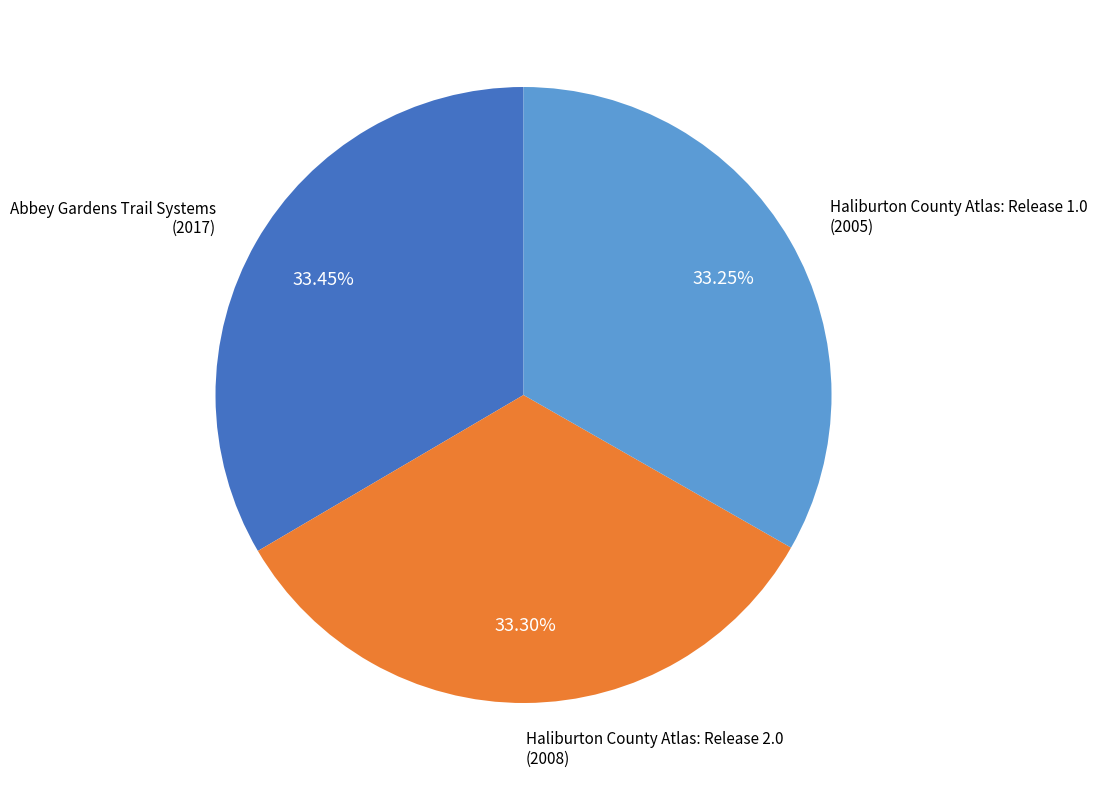

Does any single category account for the majority?

No